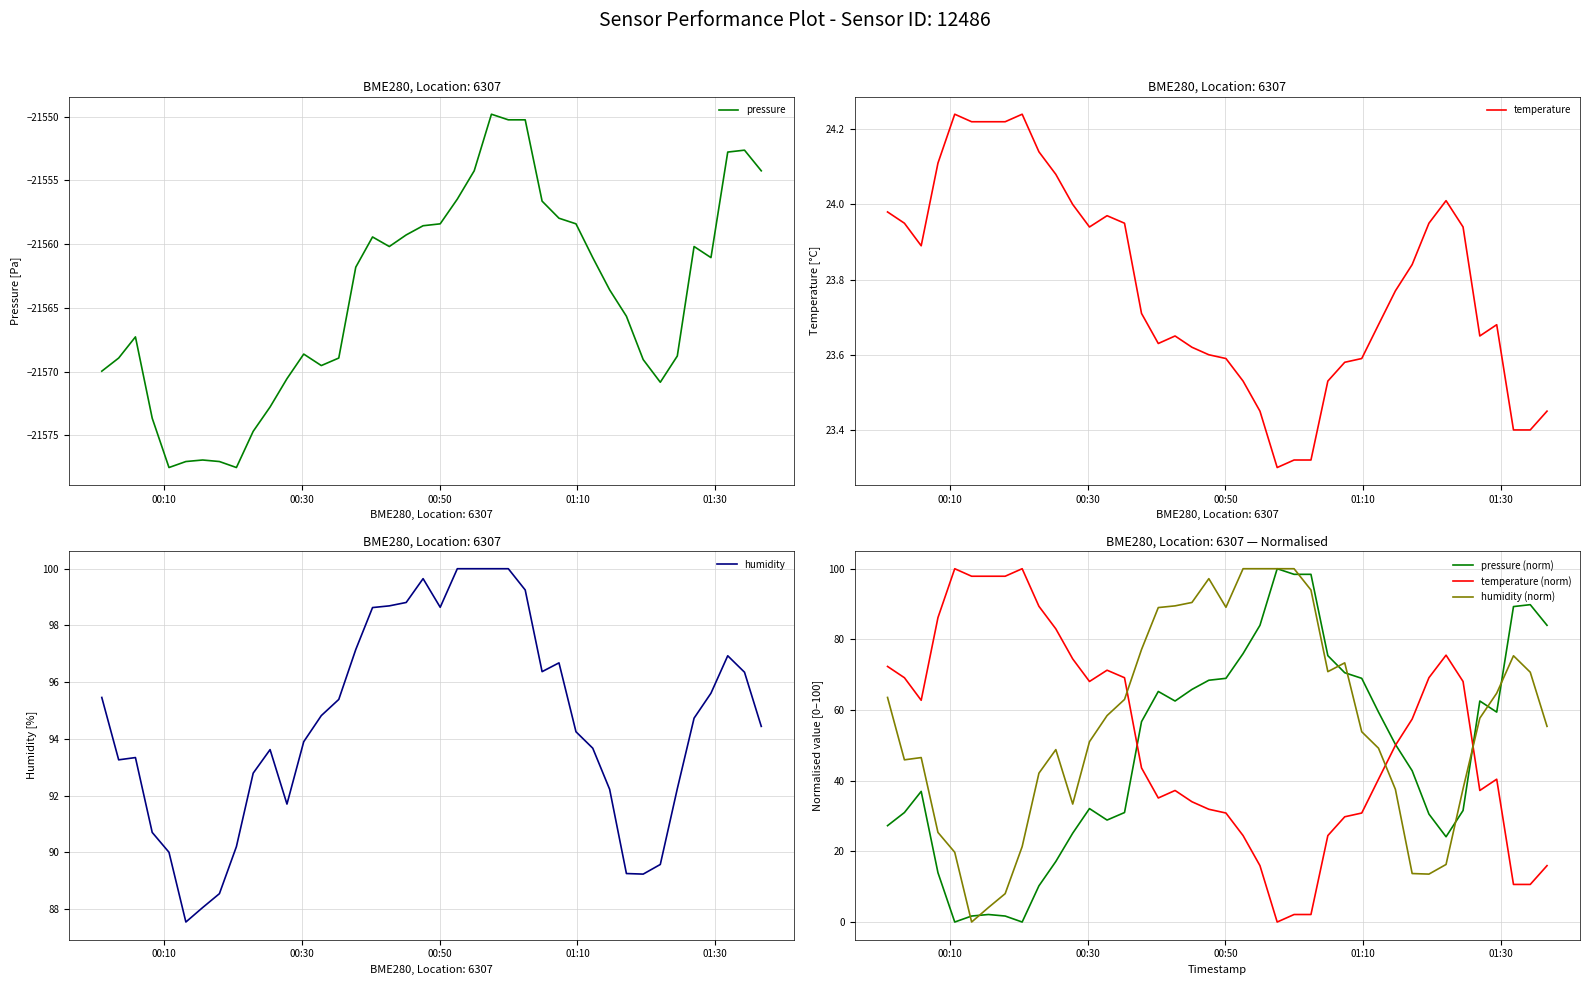

What are all the series names shown in the legend?

pressure, temperature, humidity, pressure (norm), temperature (norm), humidity (norm)